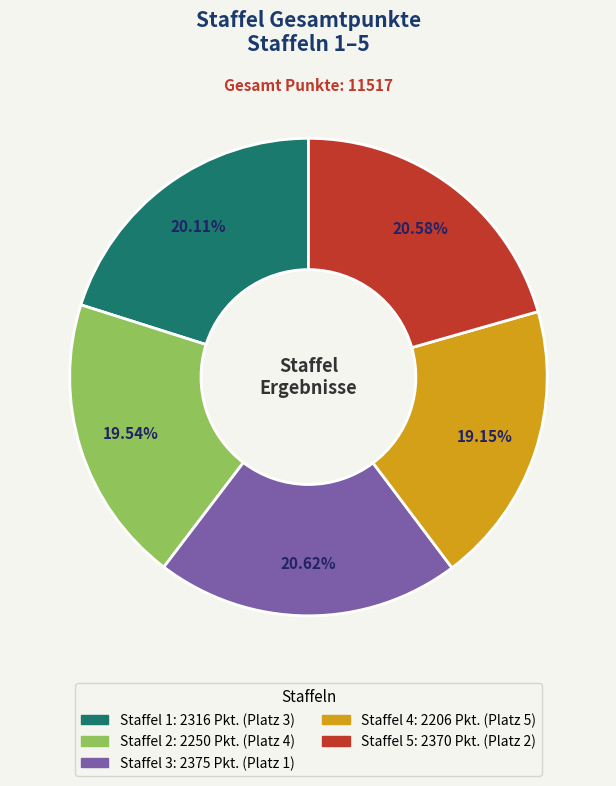

Does Staffel 3 represent more than half of the total?

No